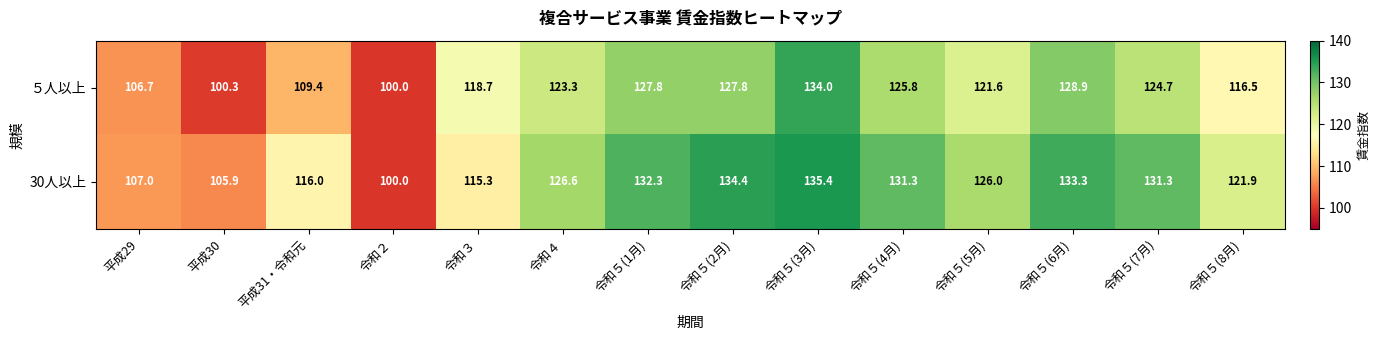

List the series in order of their peak value, lowest first.

５人以上, 30人以上